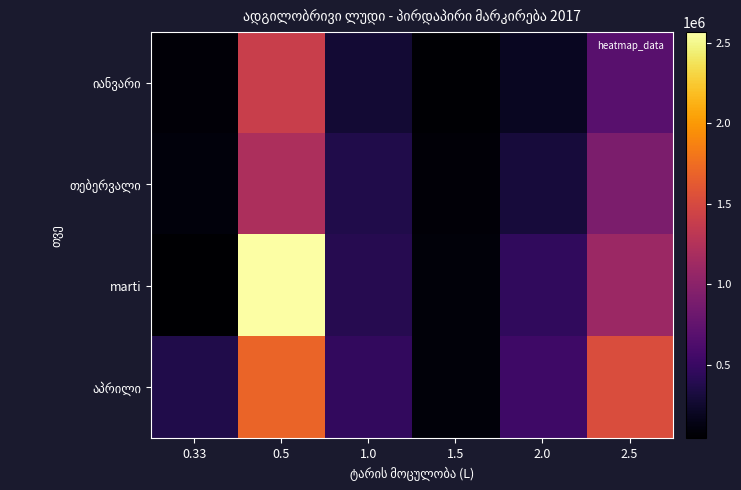

What is the greatest value displayed?

2566501